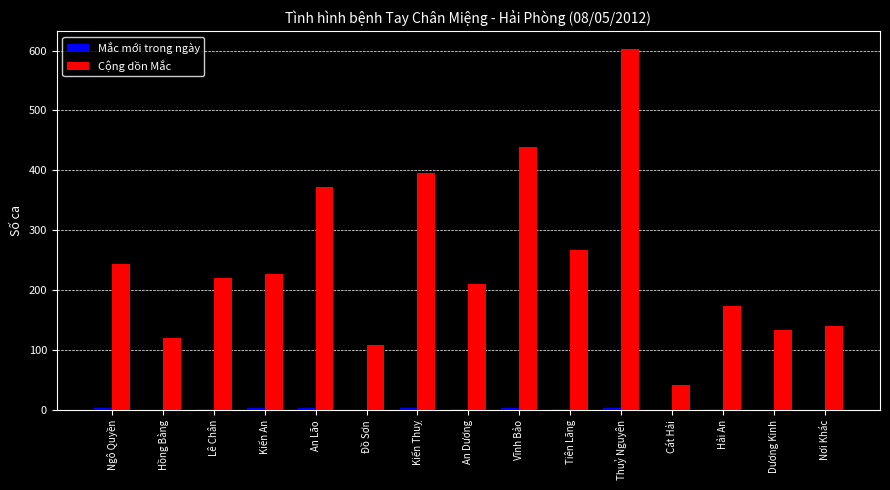

How many groups of bars are there?

15